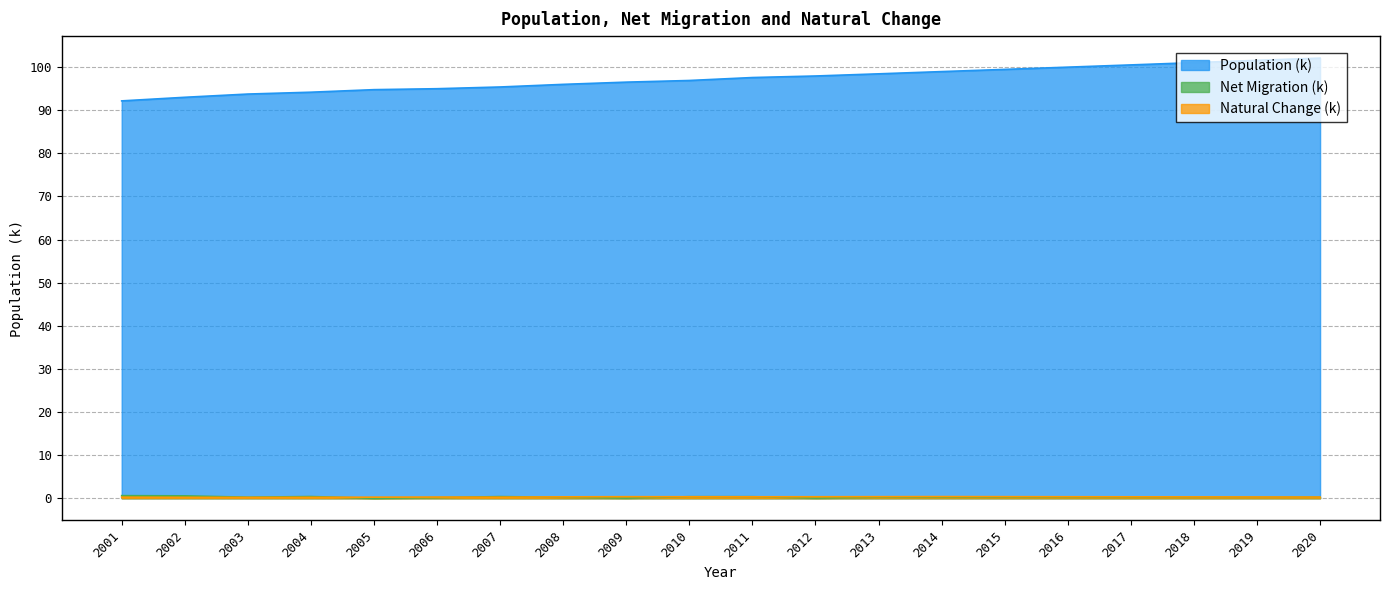

True or false: Population (k) and Natural Change (k) intersect in this chart.

False